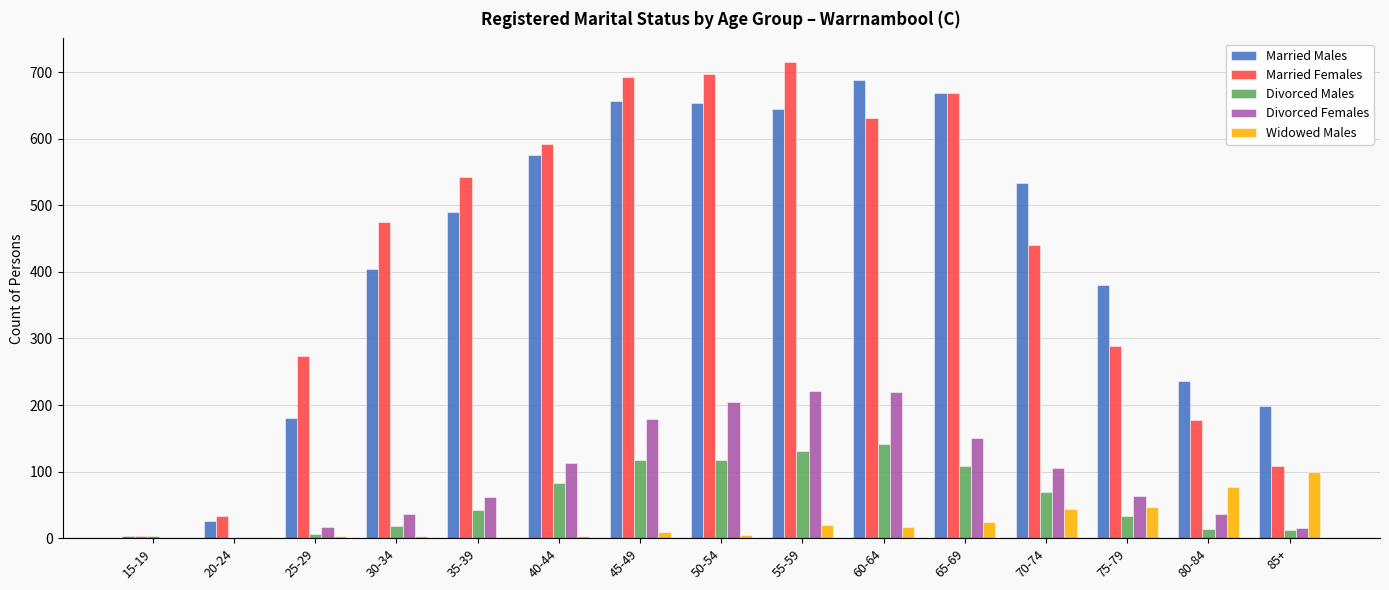

Is the value of Married Males at 25-29 greater than the value of Divorced Males at 50-54?

Yes